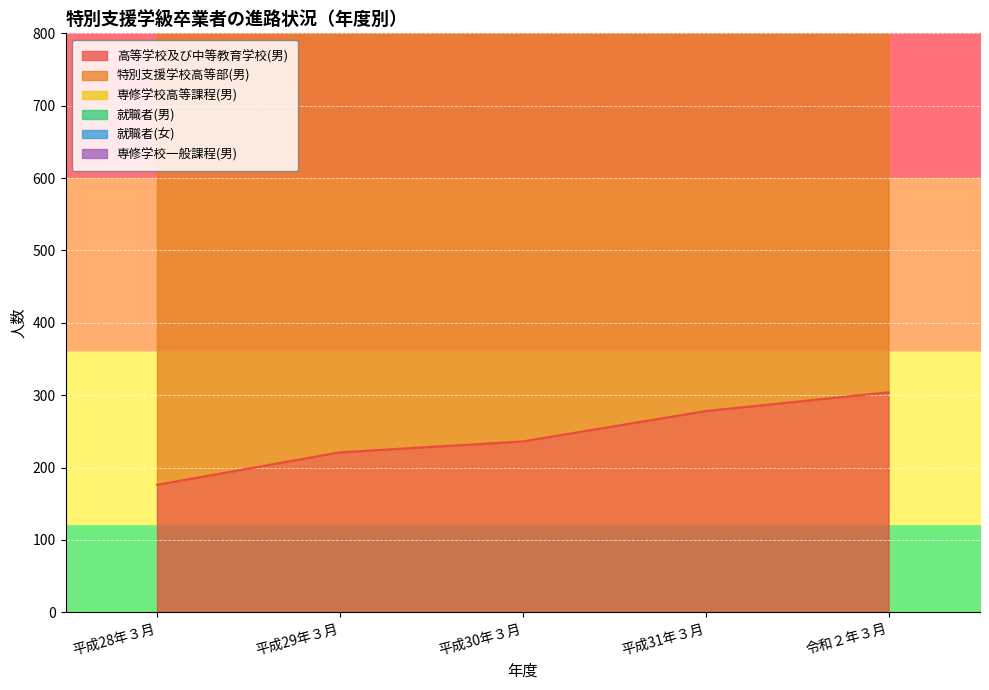

True or false: 特別支援学校高等部(男) has more than 2 interior local peaks.

False